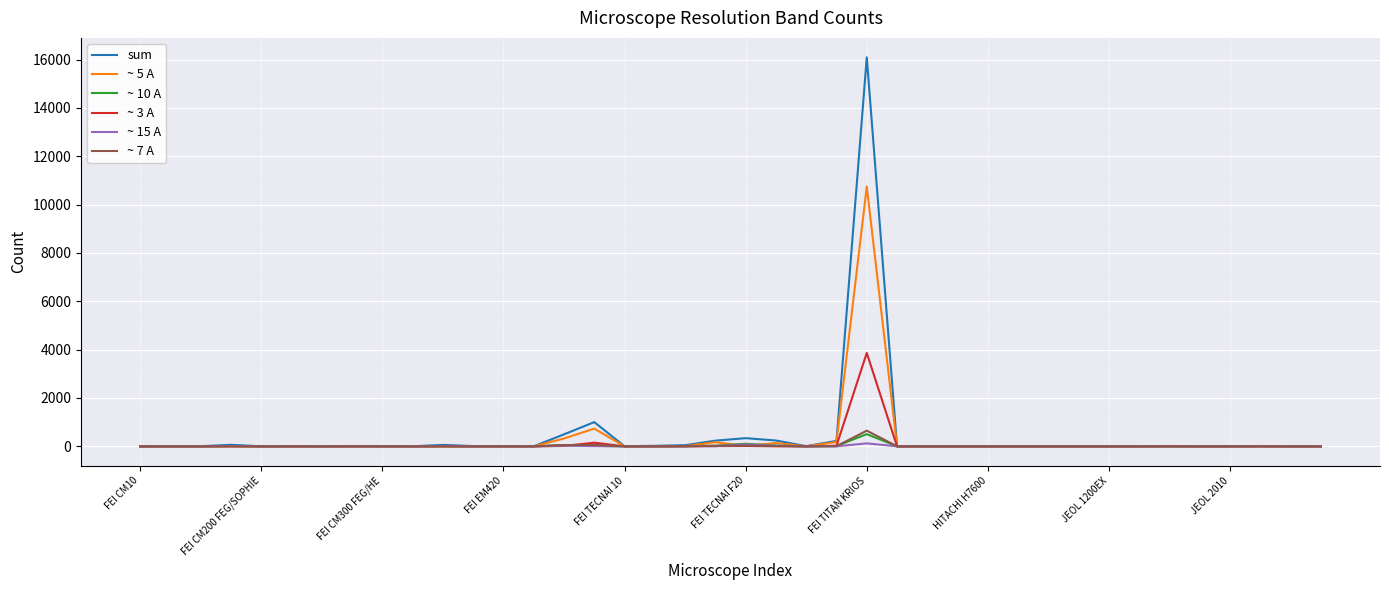

What is the highest value of the sum series?

16094